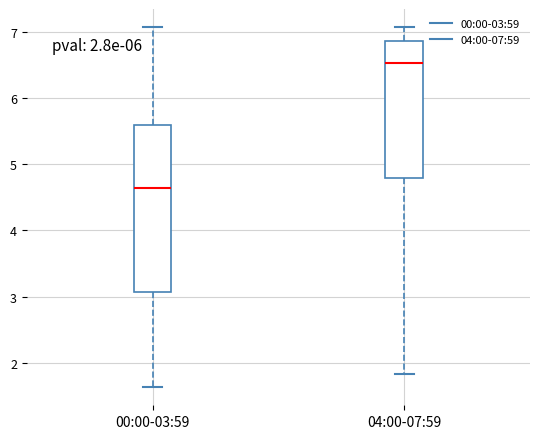

Which box's median line is the lowest?

00:00-03:59